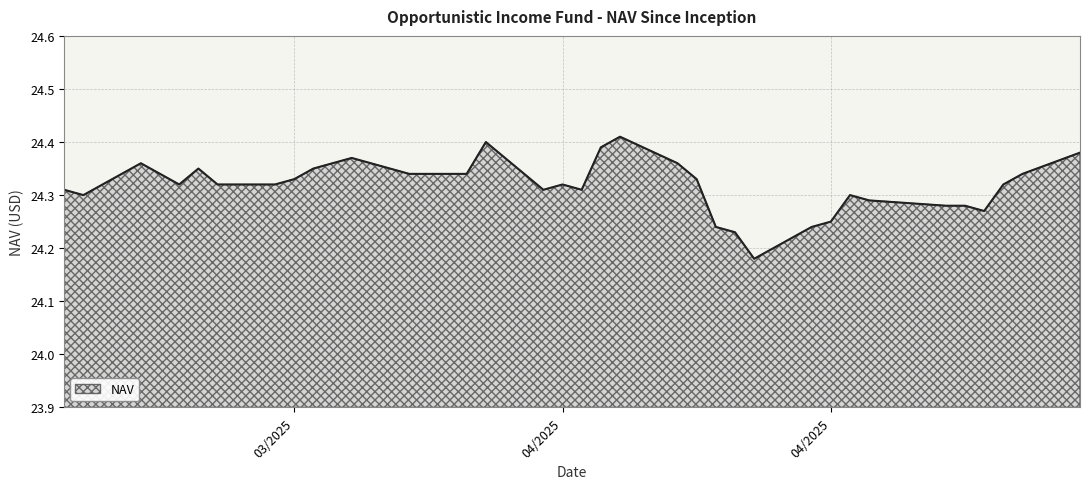

List the labels in order of value, largest first.

04/04/2025, 03/28/2025, 04/03/2025, 04/28/2025, 03/21/2025, 04/07/2025, 03/20/2025, 03/10/2025, 03/19/2025, 03/13/2025, 04/25/2025, 03/27/2025, 03/26/2025, 03/25/2025, 03/24/2025, 03/11/2025, 04/08/2025, 03/18/2025, 04/24/2025, 04/01/2025, 03/17/2025, 03/14/2025, 03/12/2025, 04/02/2025, 03/31/2025, 03/06/2025, 04/16/2025, 03/07/2025, 04/17/2025, 04/22/2025, 04/21/2025, 04/23/2025, 04/15/2025, 04/14/2025, 04/09/2025, 04/10/2025, 04/11/2025